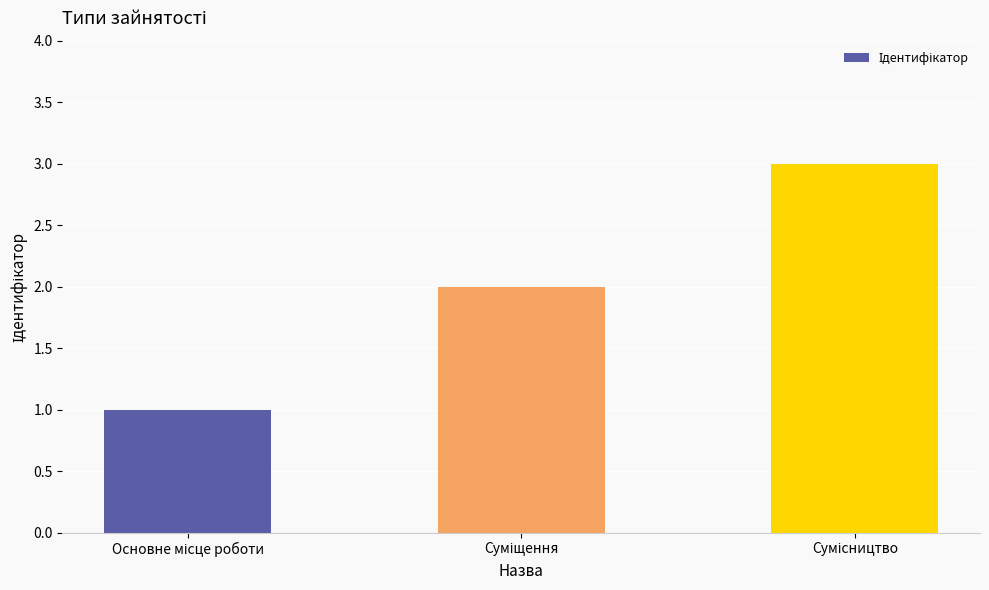

What is the sum of all values?

6